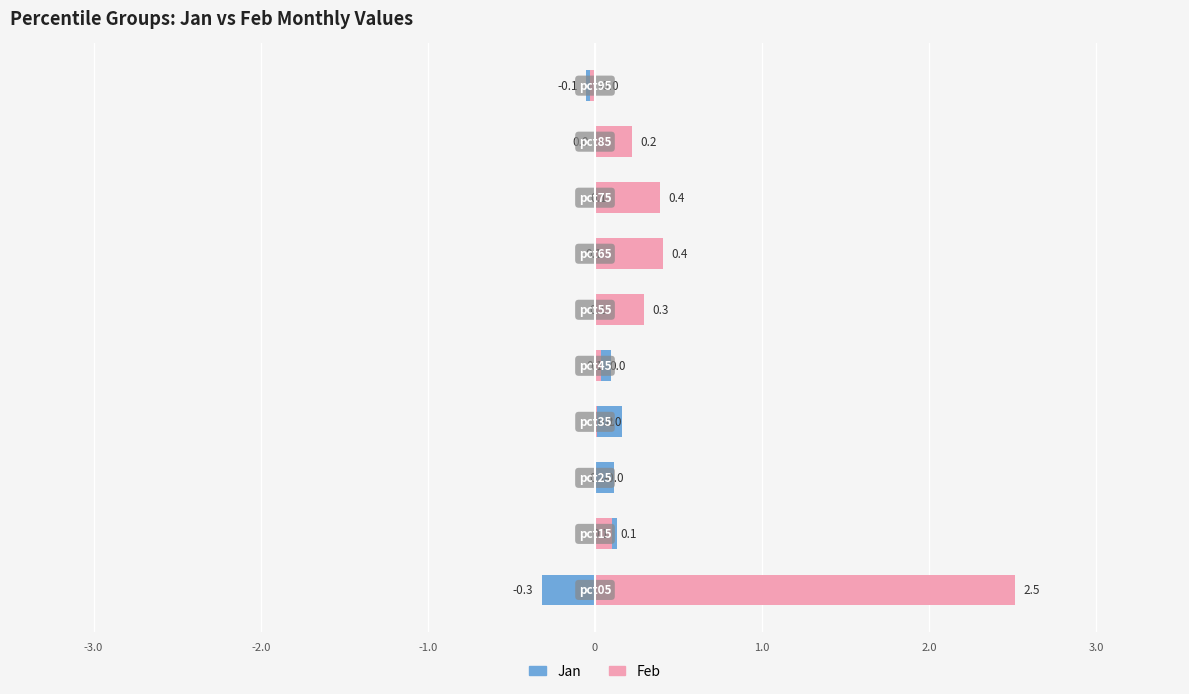

Which series has the largest range (max minus min)?

Feb